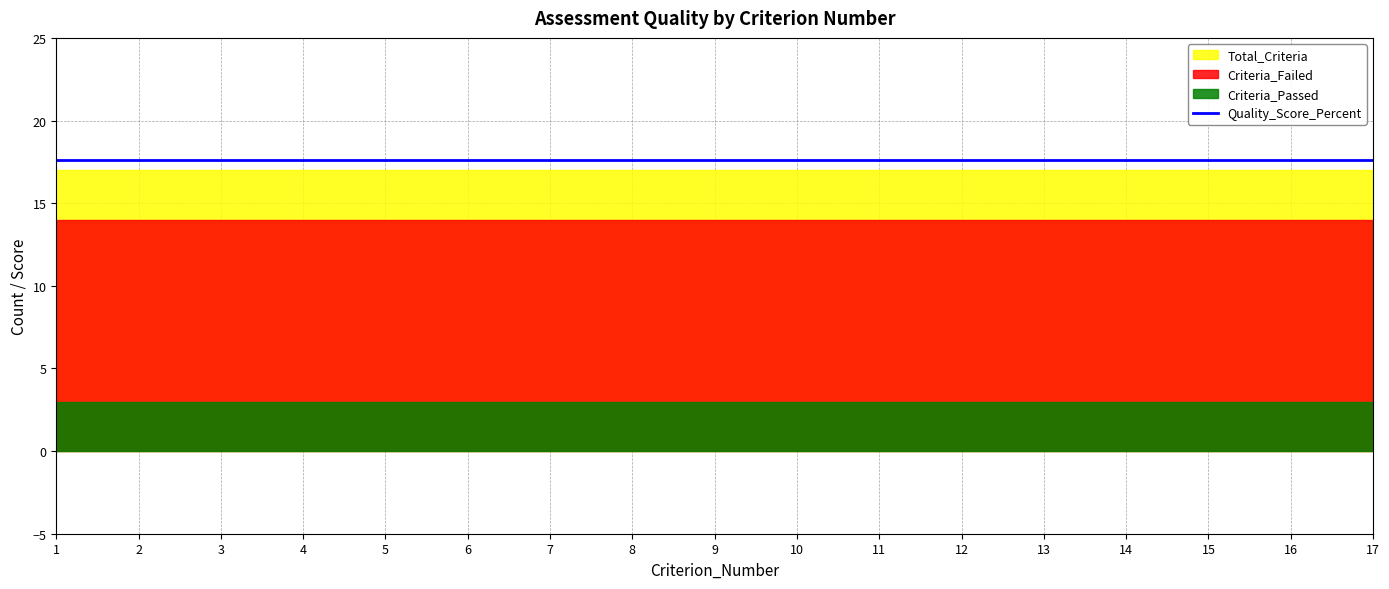

Reading left to right, transcribe all the data shown in this chart.

Total_Criteria: 17.0	17.0	17.0	17.0	17.0	17.0	17.0	17.0	17.0	17.0	17.0	17.0	17.0	17.0	17.0	17.0	17.0
Criteria_Passed: 3.0	3.0	3.0	3.0	3.0	3.0	3.0	3.0	3.0	3.0	3.0	3.0	3.0	3.0	3.0	3.0	3.0
Criteria_Failed: 14.0	14.0	14.0	14.0	14.0	14.0	14.0	14.0	14.0	14.0	14.0	14.0	14.0	14.0	14.0	14.0	14.0
Quality_Score_Percent: 17.6	17.6	17.6	17.6	17.6	17.6	17.6	17.6	17.6	17.6	17.6	17.6	17.6	17.6	17.6	17.6	17.6